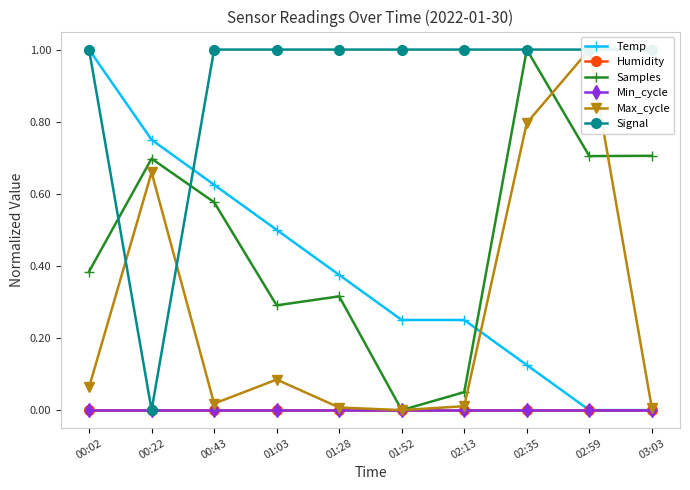

What is the value of the Signal point at the 1st from the left?

1.0